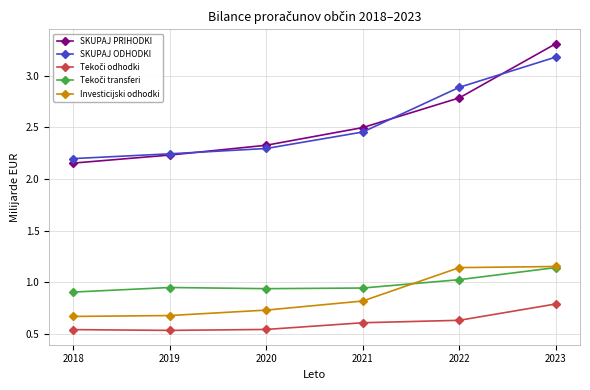

At which category is the sum across all series the highest?

2023